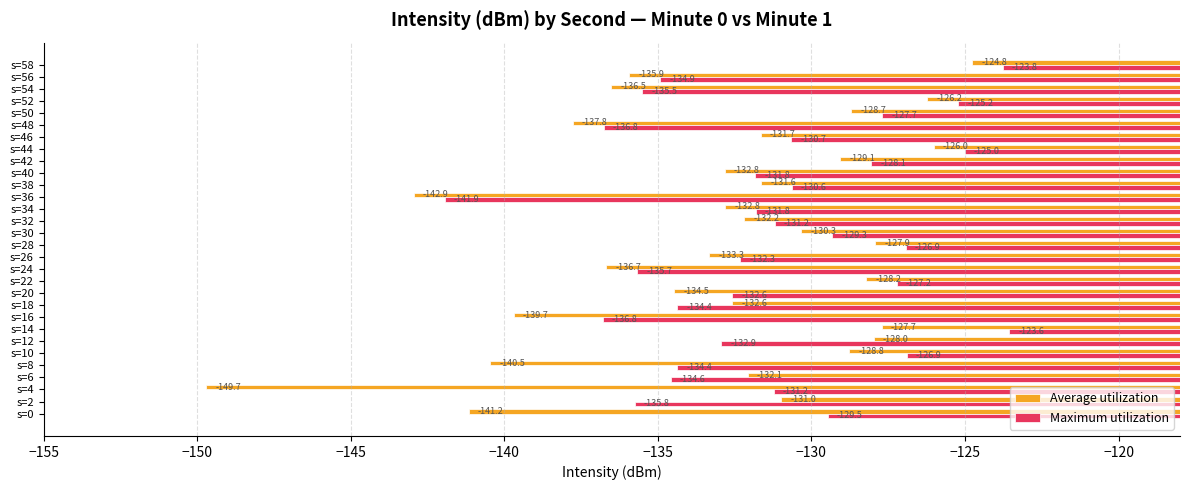

What is the approximate value of Average utilization at s=12?

-128.0